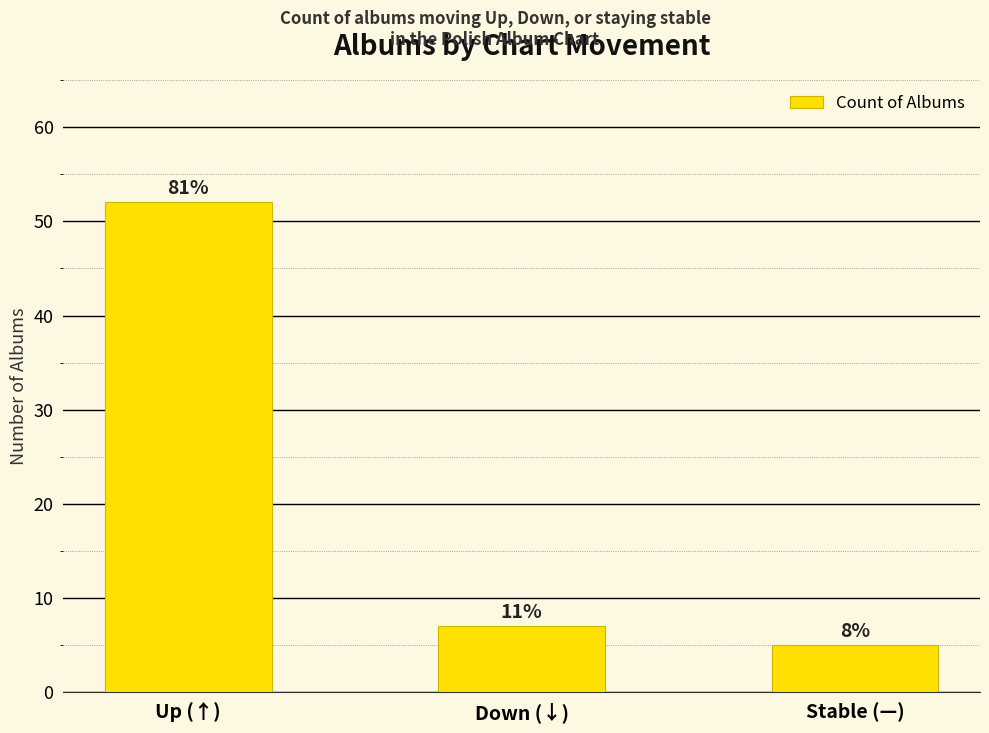

At which category does the chart reach its peak across all series?

Up (↑)